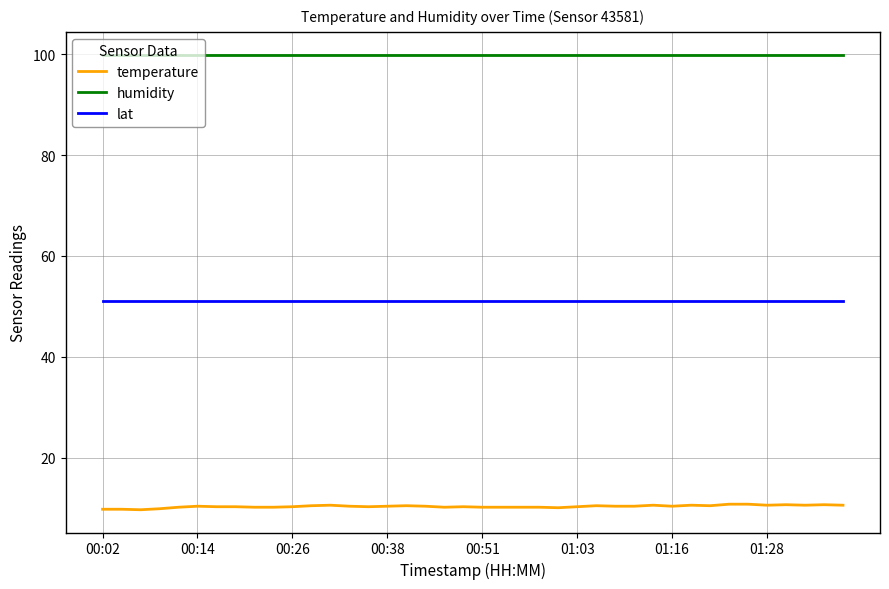

True or false: lat and temperature cross at least once.

False